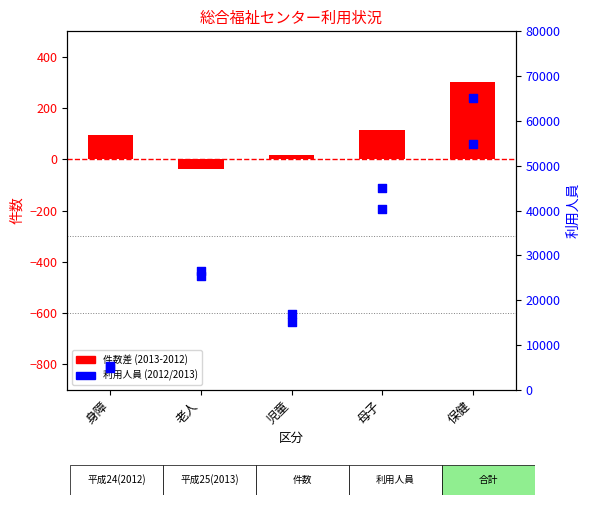

What is the total value across all series at 身障?

10134